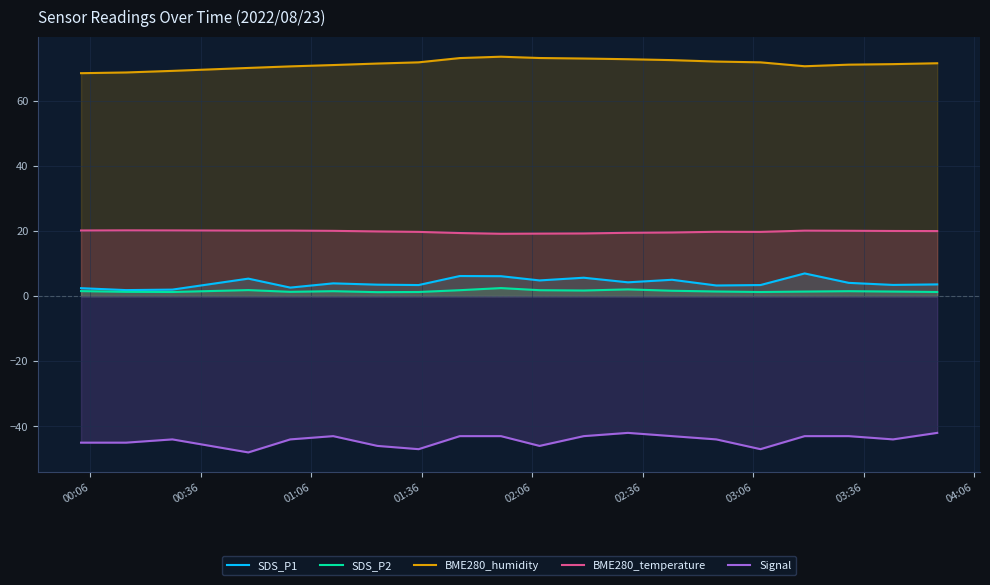

What is the maximum value shown in the chart?

73.5